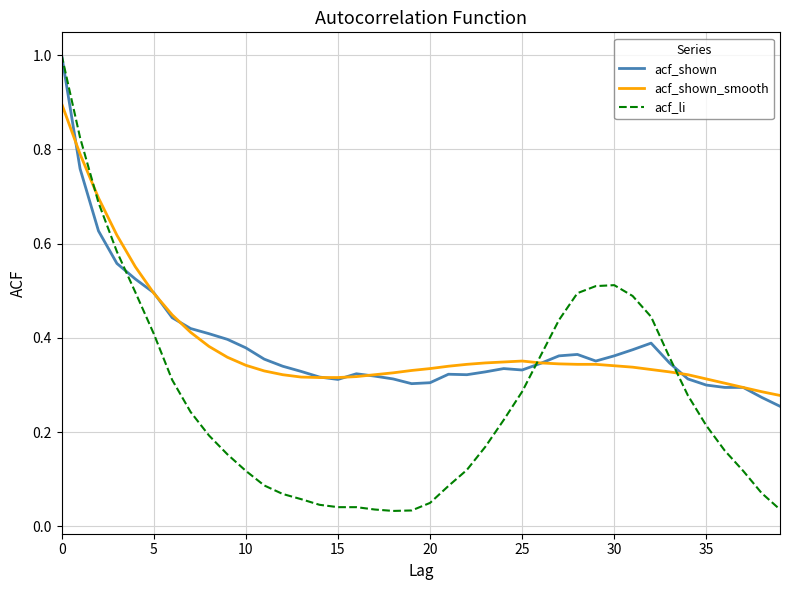

What is the greatest value displayed?

1.0